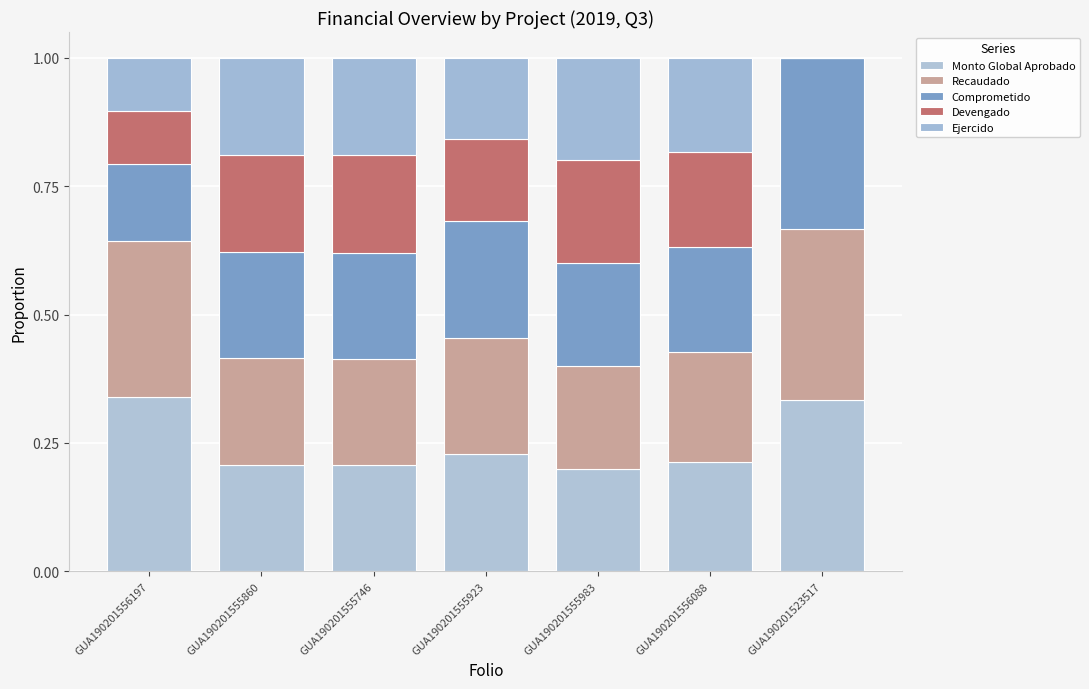

How many data points does each series have?

7